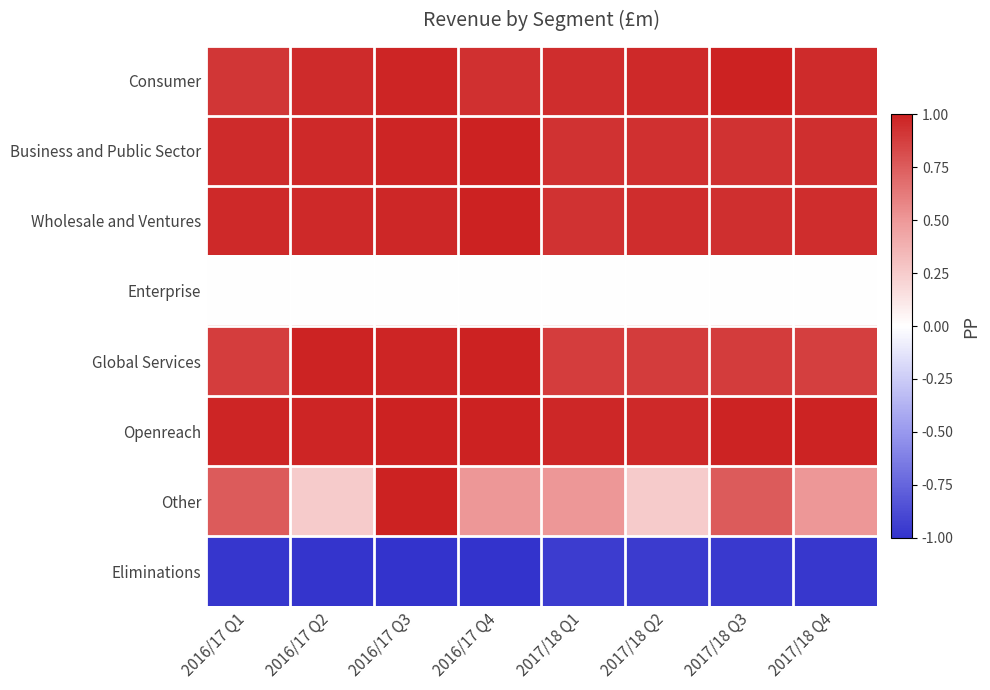

Rank the series at 2017/18 Q3 from lowest to highest value.

Eliminations, Enterprise, Other, Global Services, Business and Public Sector, Wholesale and Ventures, Openreach, Consumer